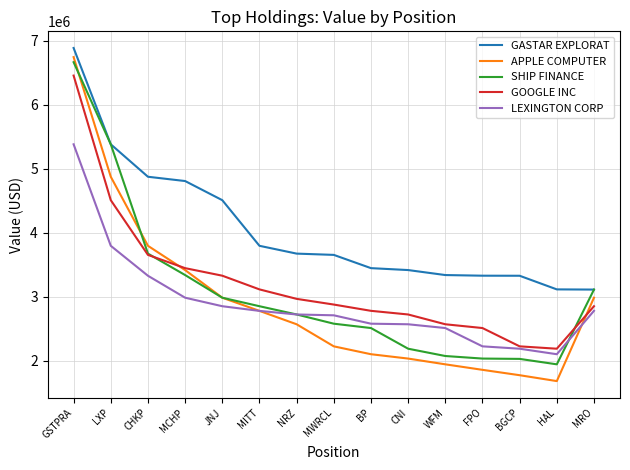

True or false: LEXINGTON CORP and GASTAR EXPLORAT cross at least once.

False